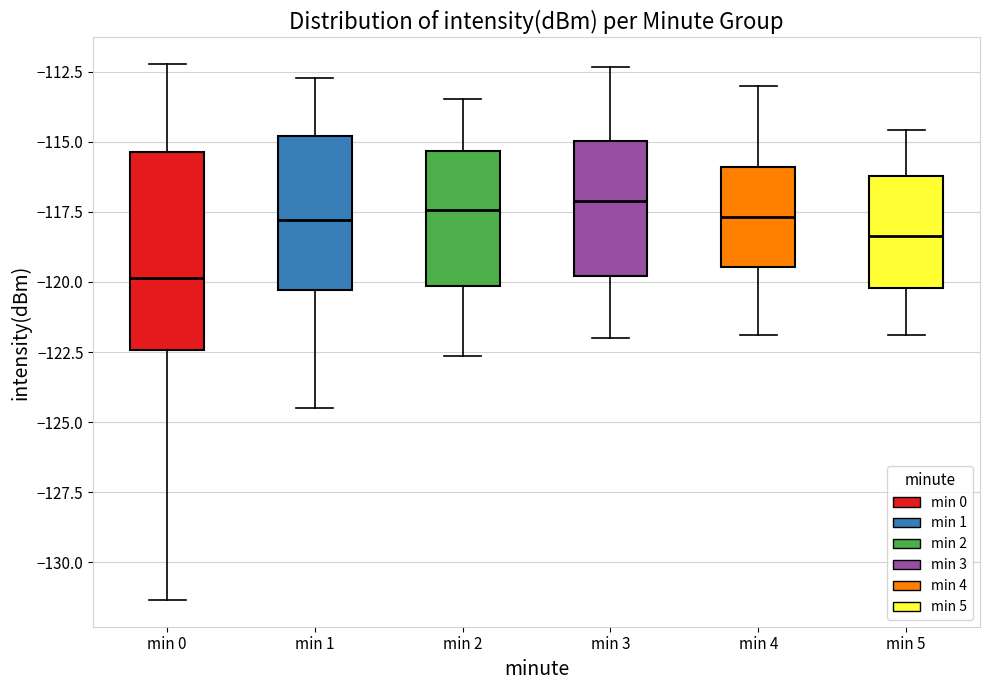

Reading left to right, transcribe this box plot: for each box, give where its median line is, the range the box spans, and where its two whiskers end, as read against the y-axis. The values are not printed on the chart, so give them approximately, as read against the axis.

min 0: median -120.0, box -122.5 to -115.5, whiskers -131.5 to -112.0
min 1: median -118.0, box -120.5 to -115.0, whiskers -124.5 to -112.5
min 2: median -117.5, box -120.0 to -115.5, whiskers -122.5 to -113.5
min 3: median -117.0, box -120.0 to -115.0, whiskers -122.0 to -112.5
min 4: median -117.5, box -119.5 to -116.0, whiskers -122.0 to -113.0
min 5: median -118.5, box -120.0 to -116.0, whiskers -122.0 to -114.5